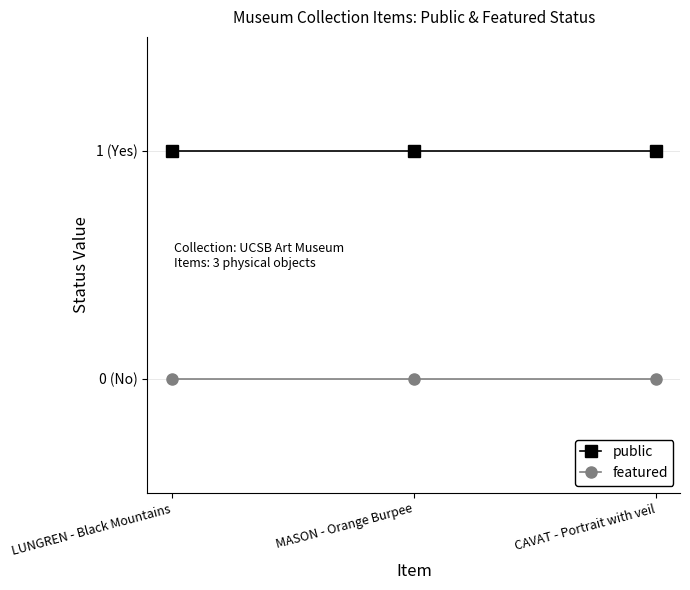

What are all the series names shown in the legend?

public, featured